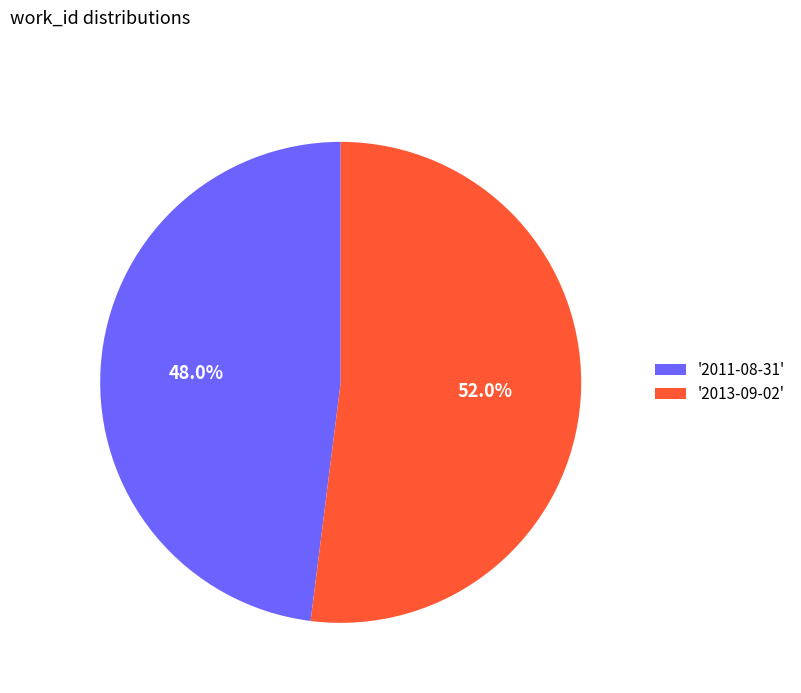

What is the majority slice?

'2013-09-02'